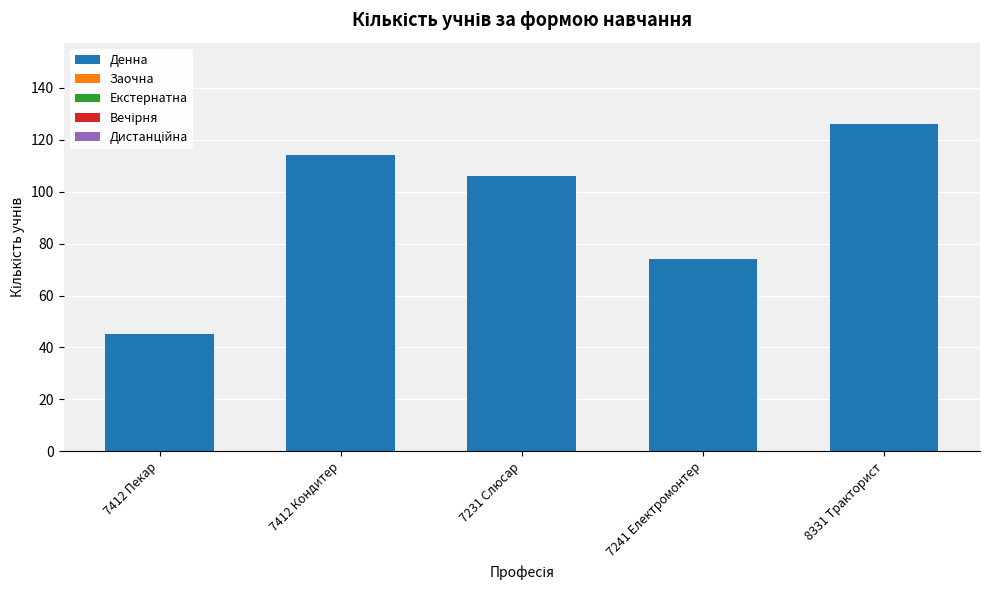

Reading left to right, extract all data points from this chart.

45	114	106	74	126